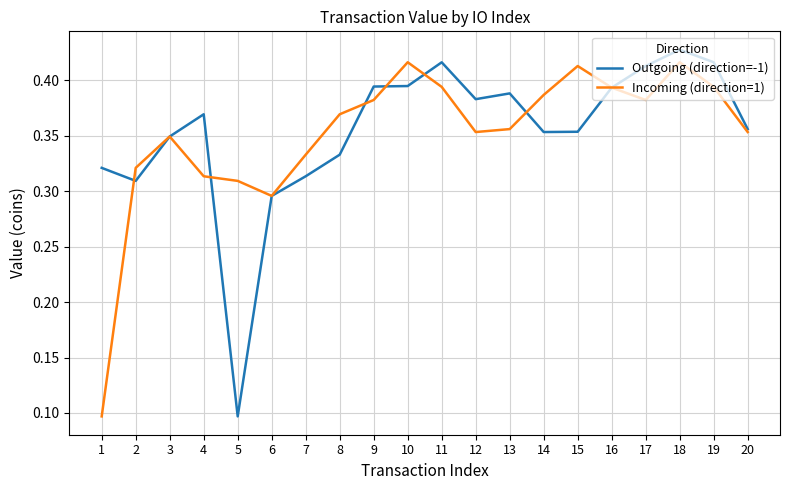

What is the sum of the Outgoing (direction=-1) values at 2 and 1?

0.6